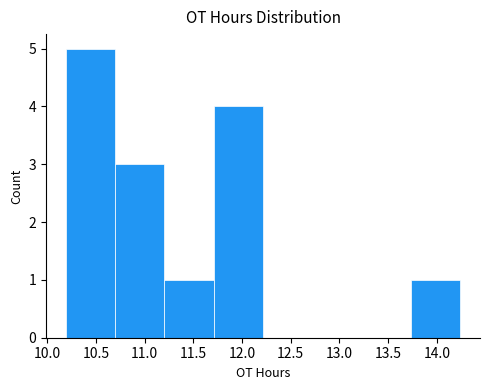

Reading left to right, transcribe this chart: for each bar, give the range it covers on the x-axis and its height. Neither the bar edges nor the heights are printed on the chart, so give them approximately, as read against the axes.

10.20 to 10.70: 5
10.70 to 11.20: 3
11.20 to 11.70: 1
11.70 to 12.20: 4
12.20 to 12.70: 0
12.70 to 13.25: 0
13.25 to 13.75: 0
13.75 to 14.25: 1